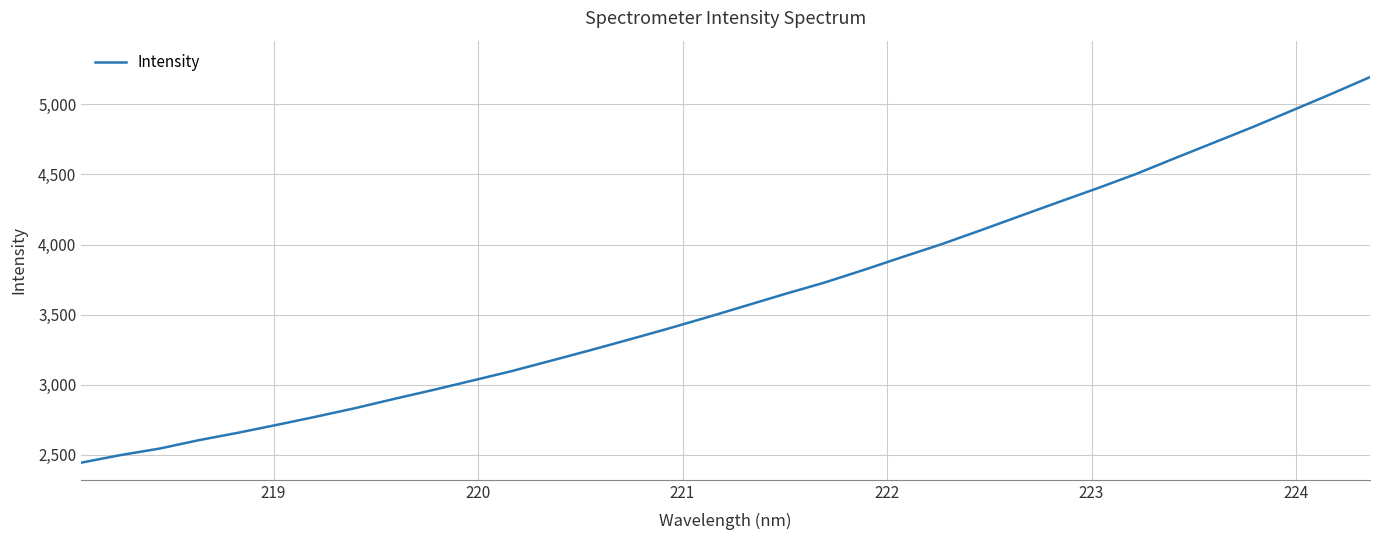

What is the difference between the maximum and minimum values?

2748.7